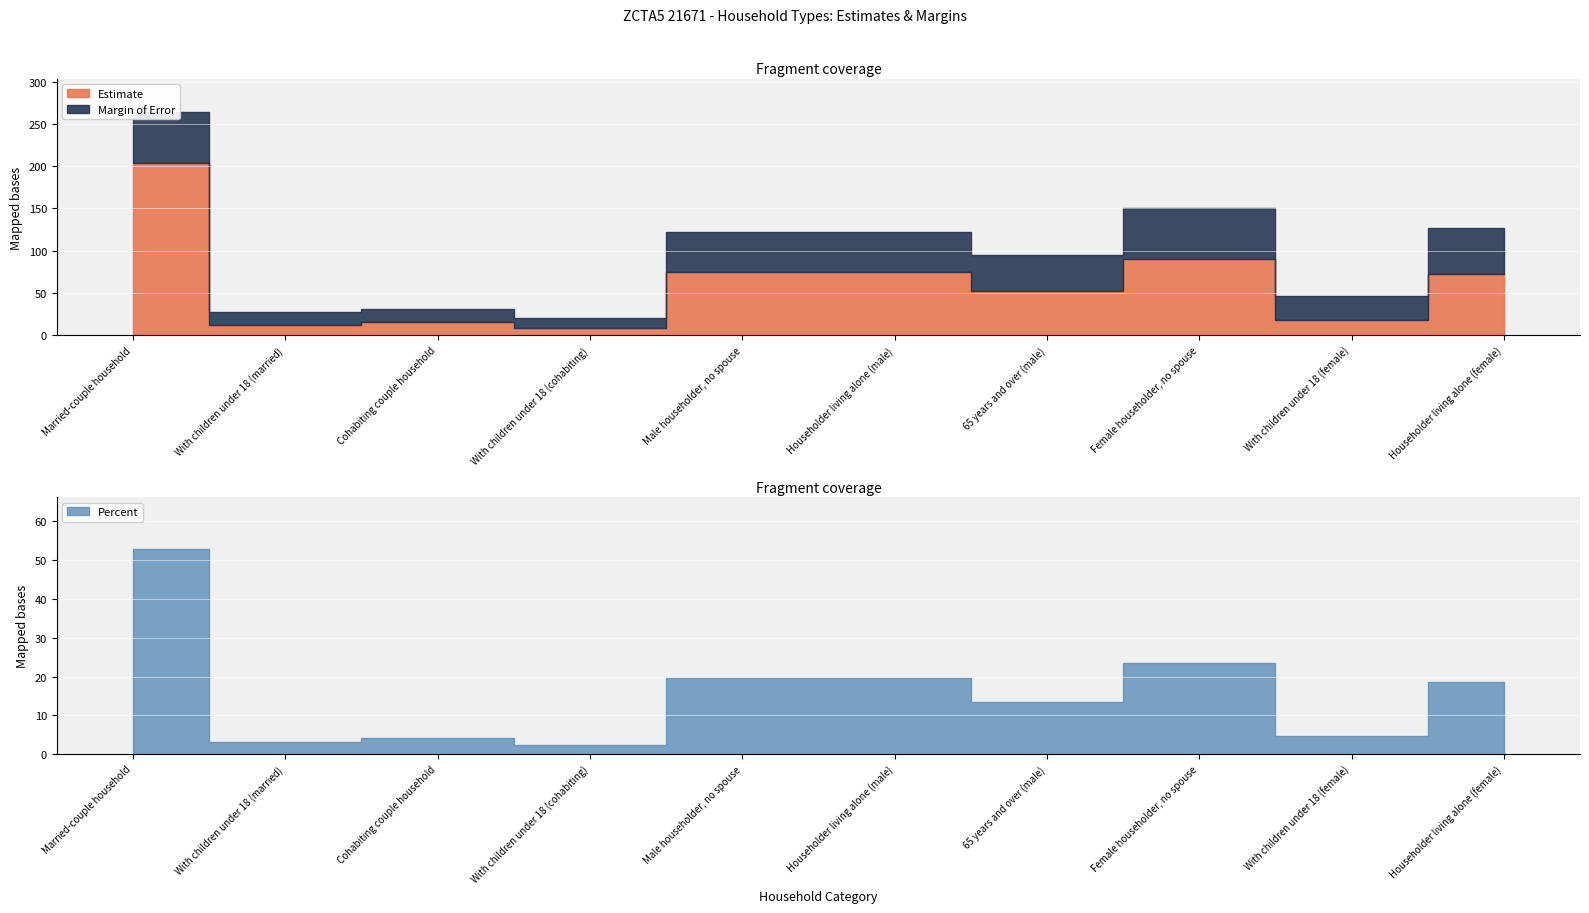

The value of Margin of Error at With children under 18 (female) is 28.0. True or false?

True